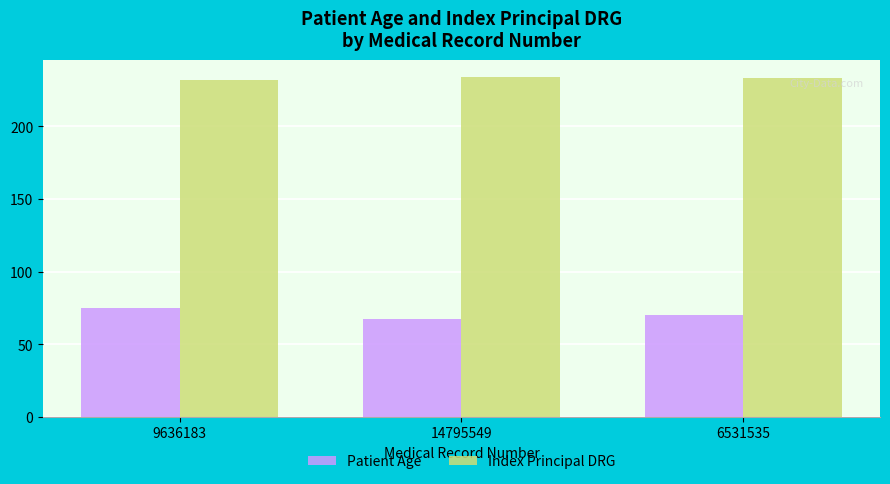

At which category is the sum across all series the highest?

9636183